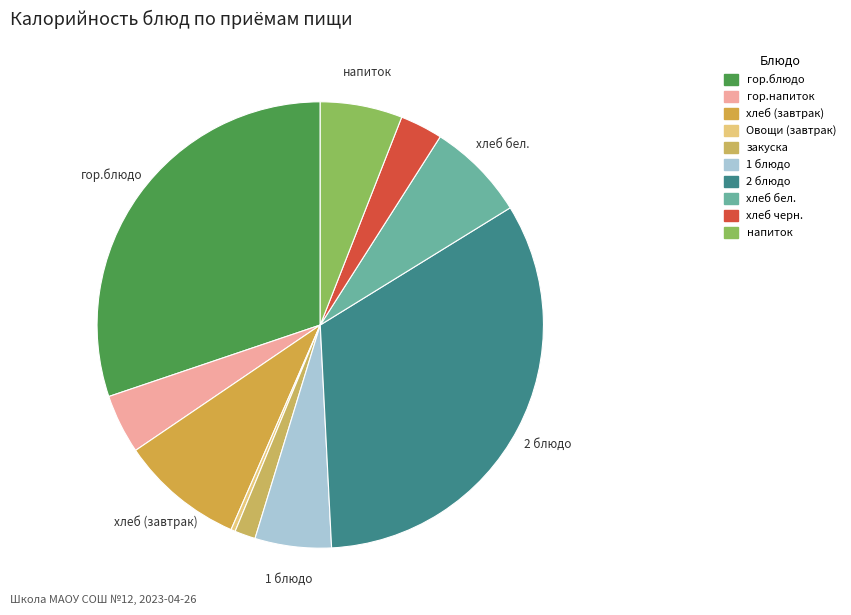

How much of the chart is everything except Овощи (завтрак)?

99.7%